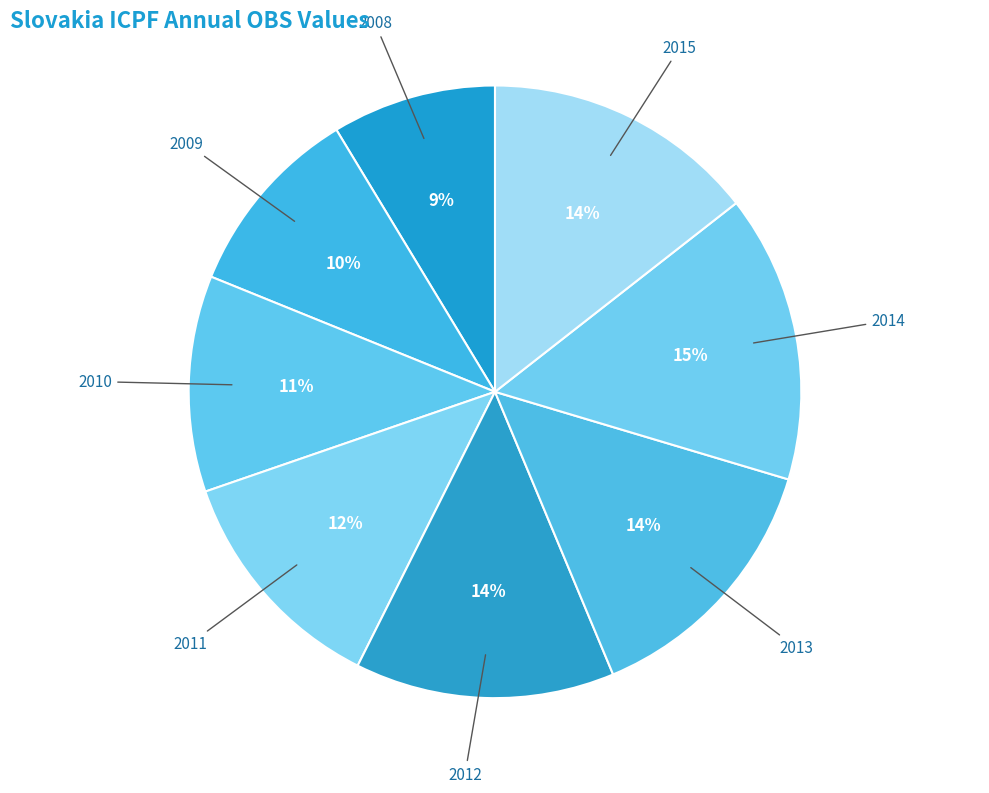

Approximately how many times larger is the value at 2013 compared to 2015?

1.0